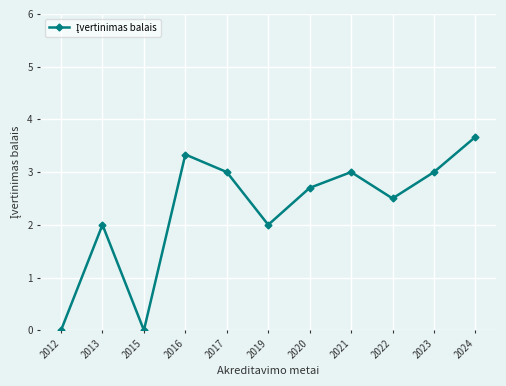

At which category does the chart reach its peak across all series?

2024